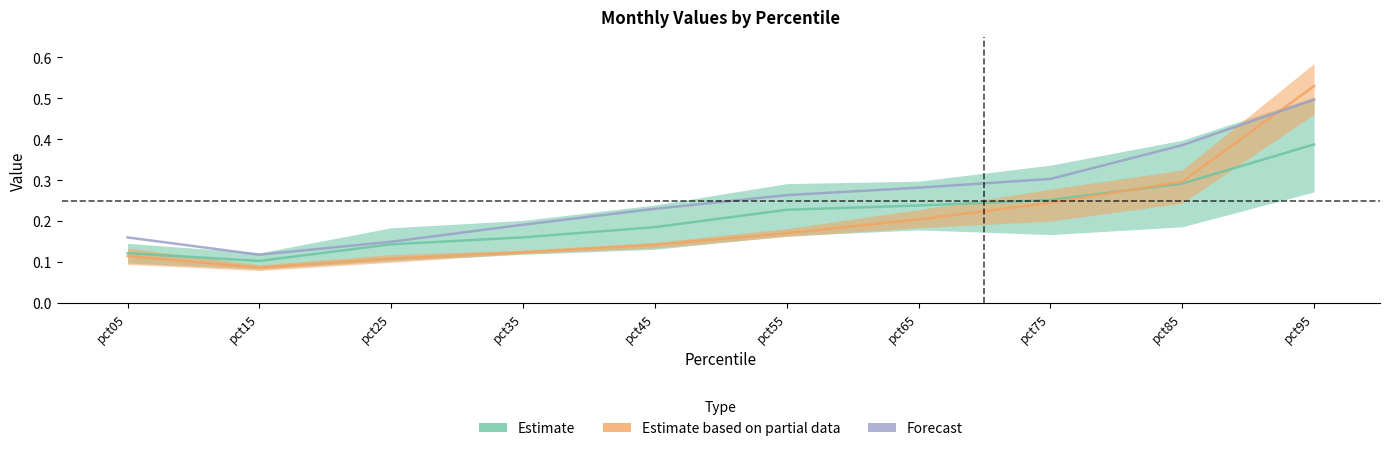

List the labels in order of Mar value, largest first.

pct95, pct85, pct75, pct65, pct55, pct45, pct35, pct05, pct25, pct15